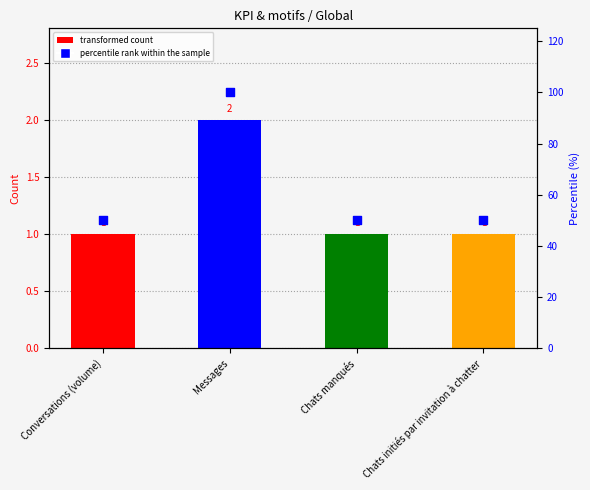

What is the ratio of the value at Chats manqués to the value at Conversations (volume)?

1.0